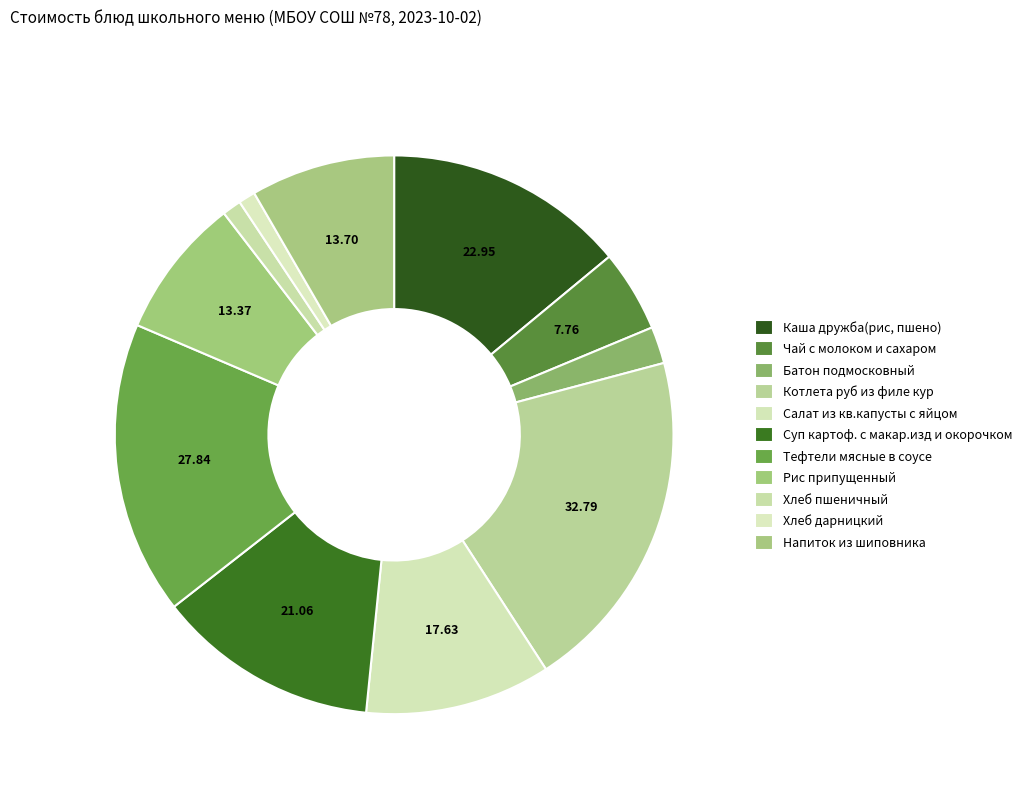

Count the number of slices in the pie.

11